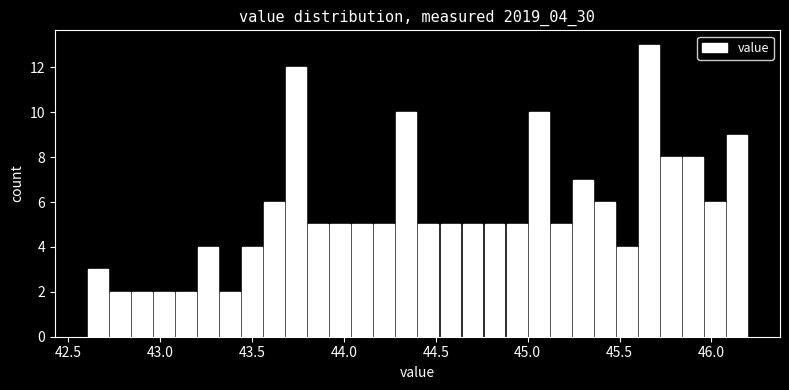

Read against the x-axis, roughly where is the centre of the tallest bar?

45.65